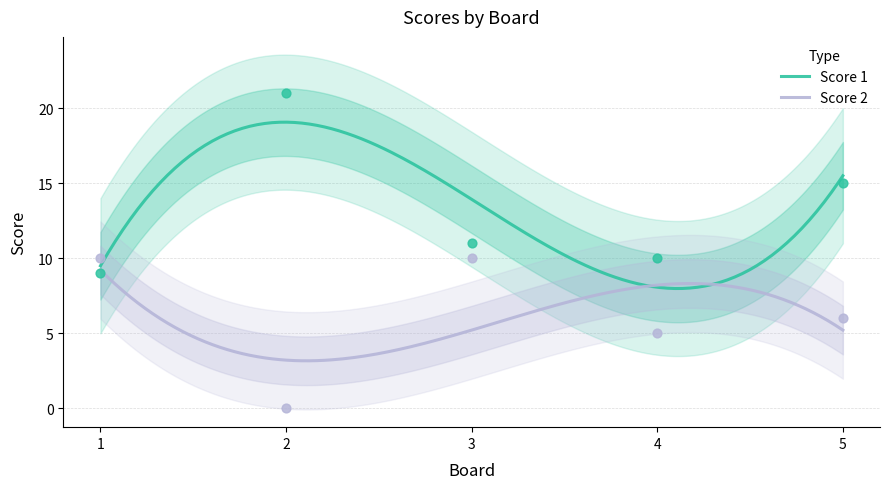

At how many categories does at least one series exceed 9?

5